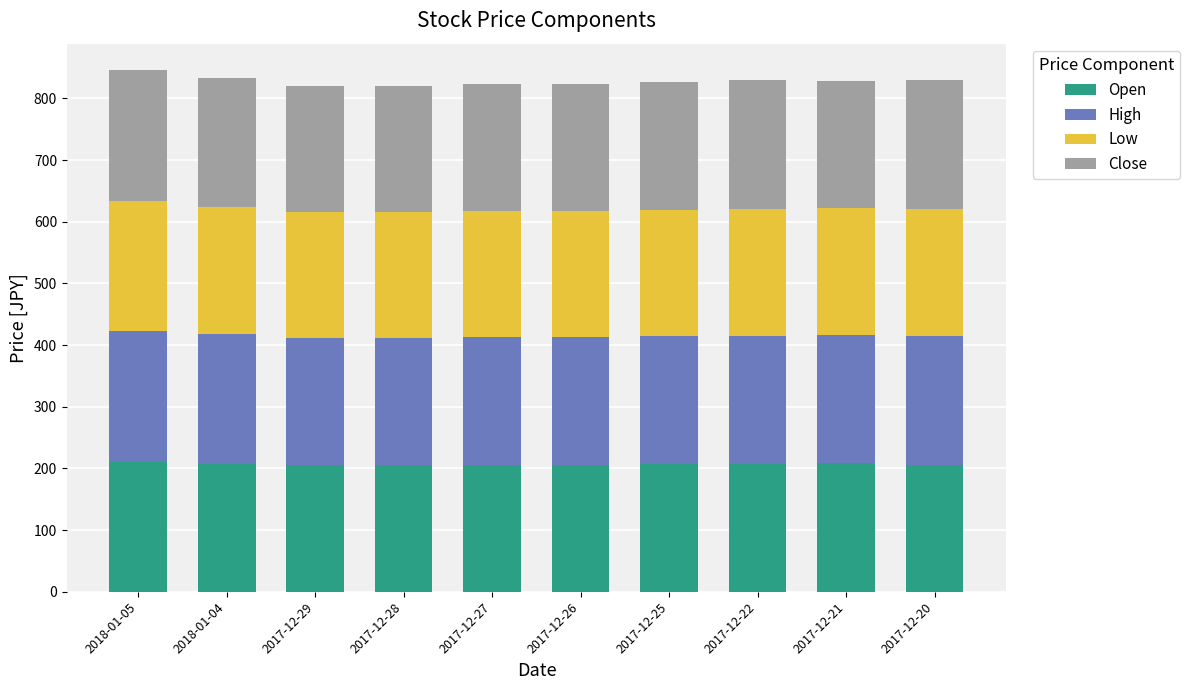

What is the average value of the Open series?

206.9